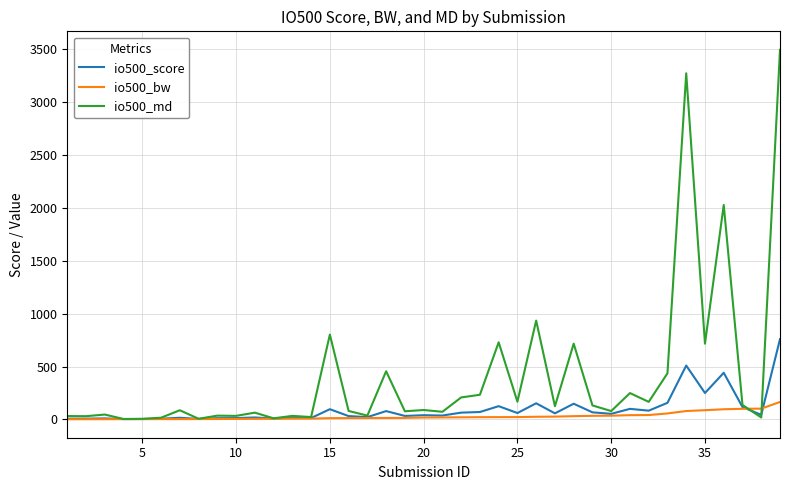

Which series has the widest spread of values?

io500_md